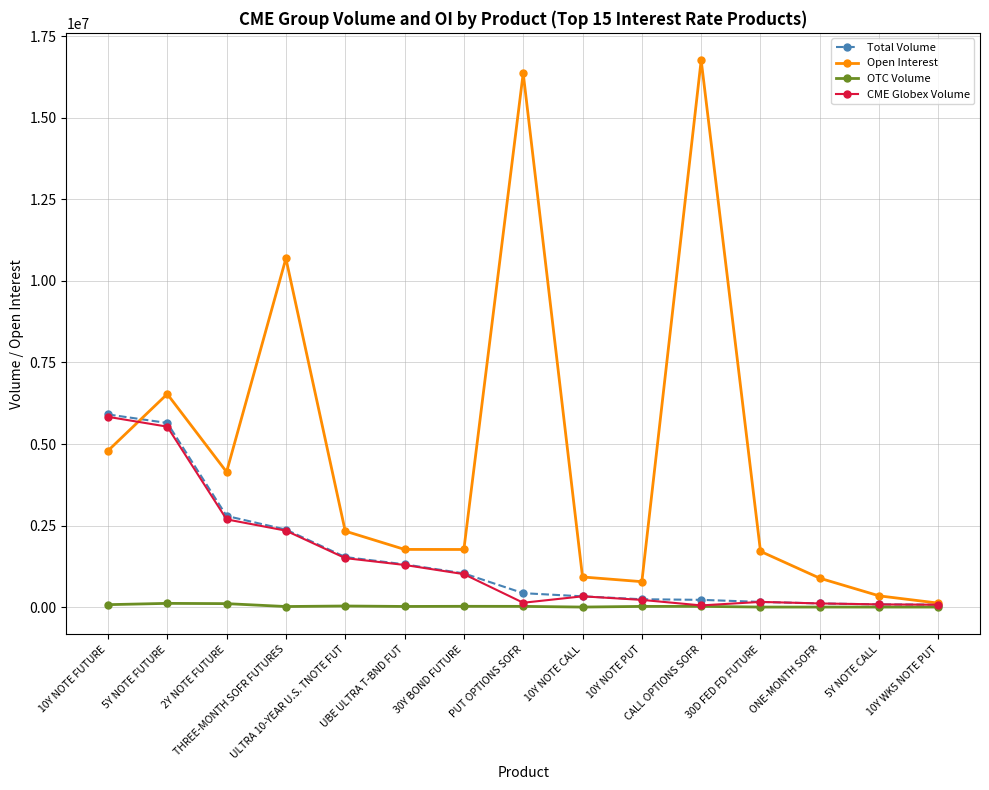

In Open Interest, how many points are higher than both neighbors (excluding endpoints)?

4